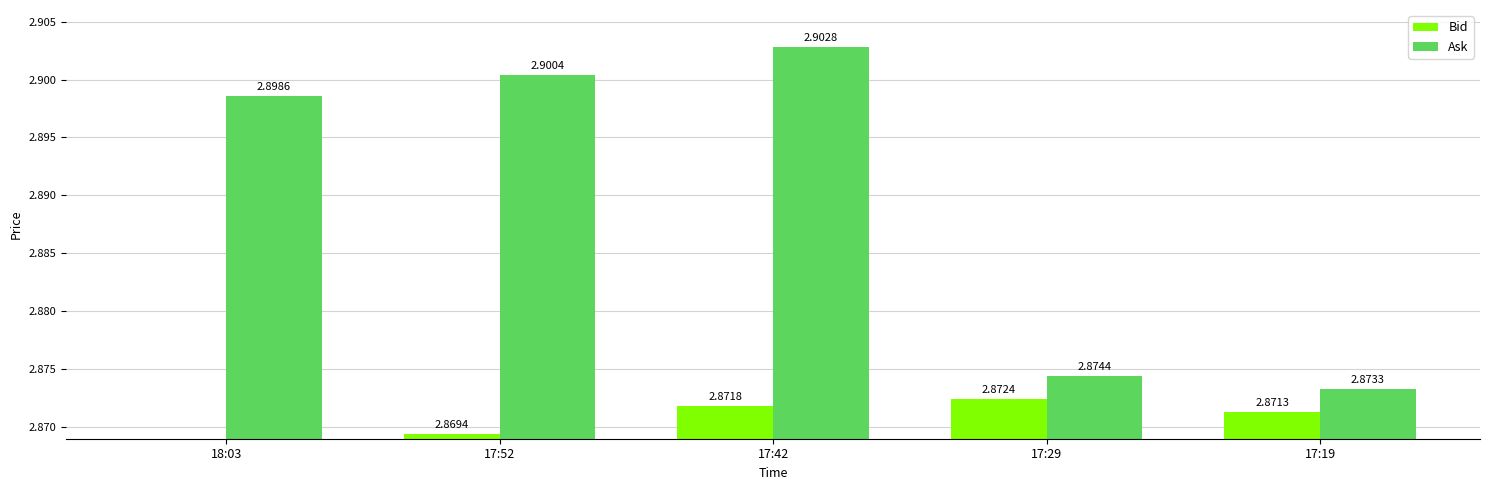

True or false: Ask has a value of 2.9 at 17:19.

True